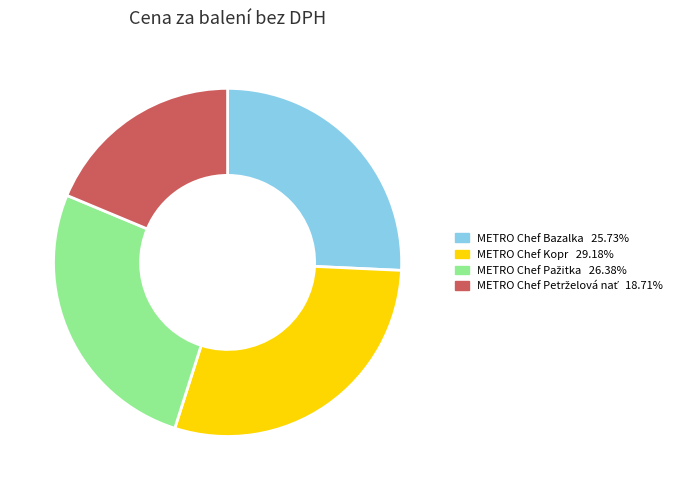

Does any single category account for the majority?

No